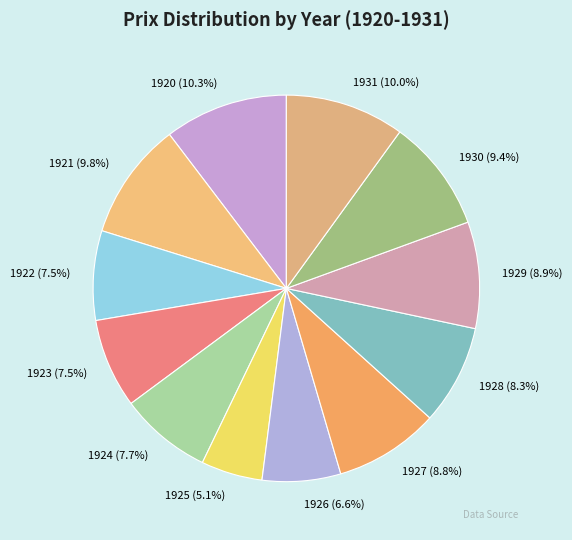

To the nearest percent, what is the difference between the 1920 and 1922 slice percentages?

3%